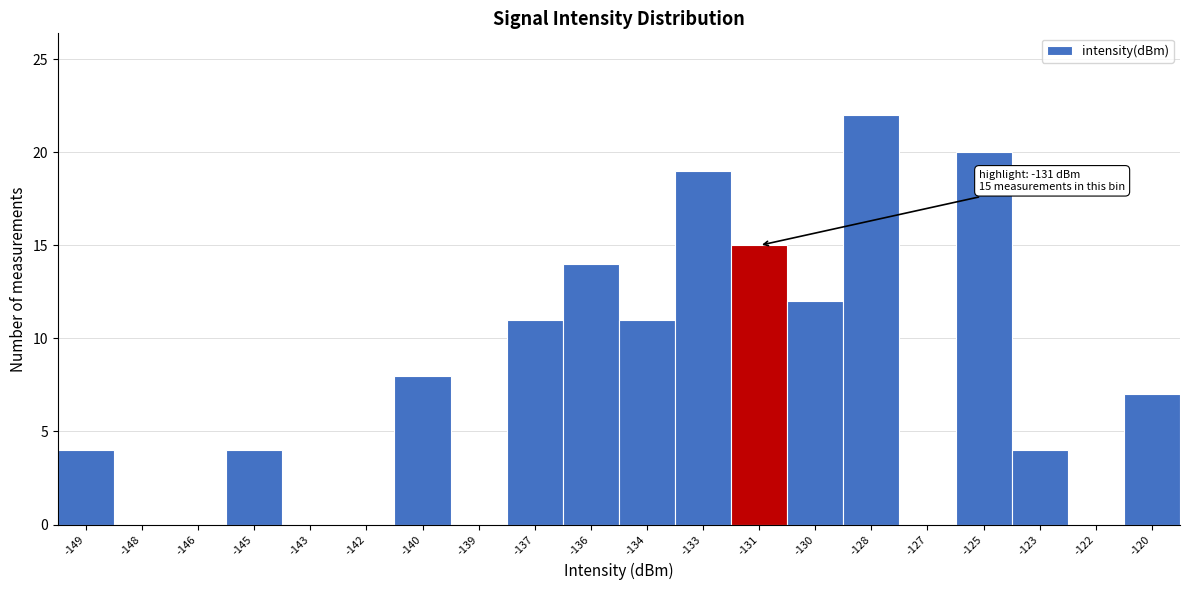

Reading left to right, transcribe all the data shown in this chart.

-149=4	-148=0	-146=0	-145=4	-143=0	-142=0	-140=8	-139=0	-137=11	-136=14	-134=11	-133=19	-131=15	-130=12	-128=22	-127=0	-125=20	-123=4	-122=0	-120=7